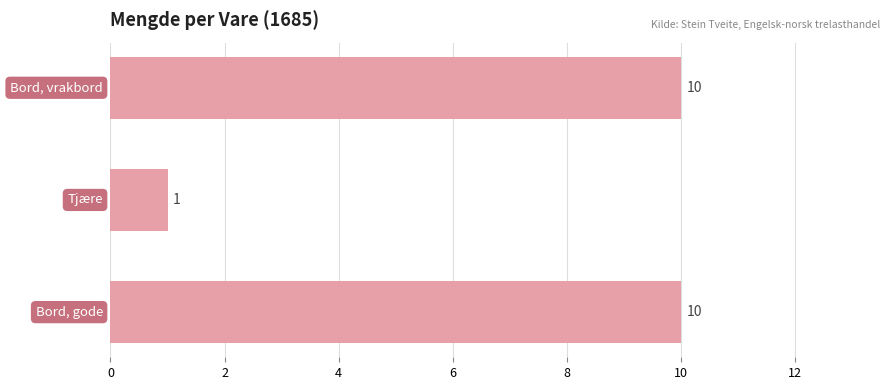

What is the difference between the maximum and minimum values?

9